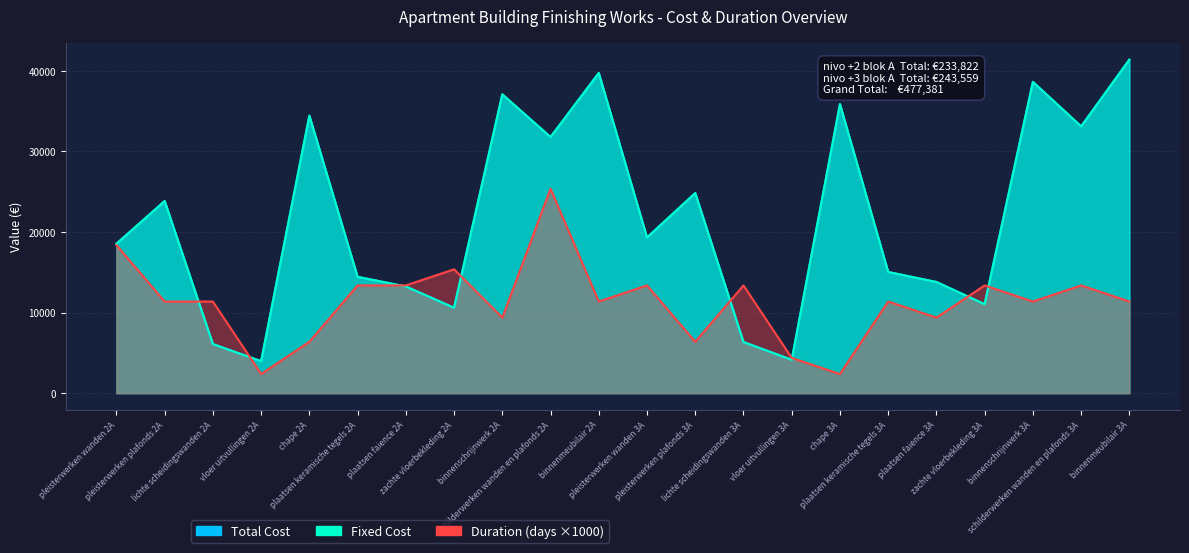

What is the sum of the Total Cost values at pleisterwerken plafonds 3A and binnenmeubilair 2A?

64582